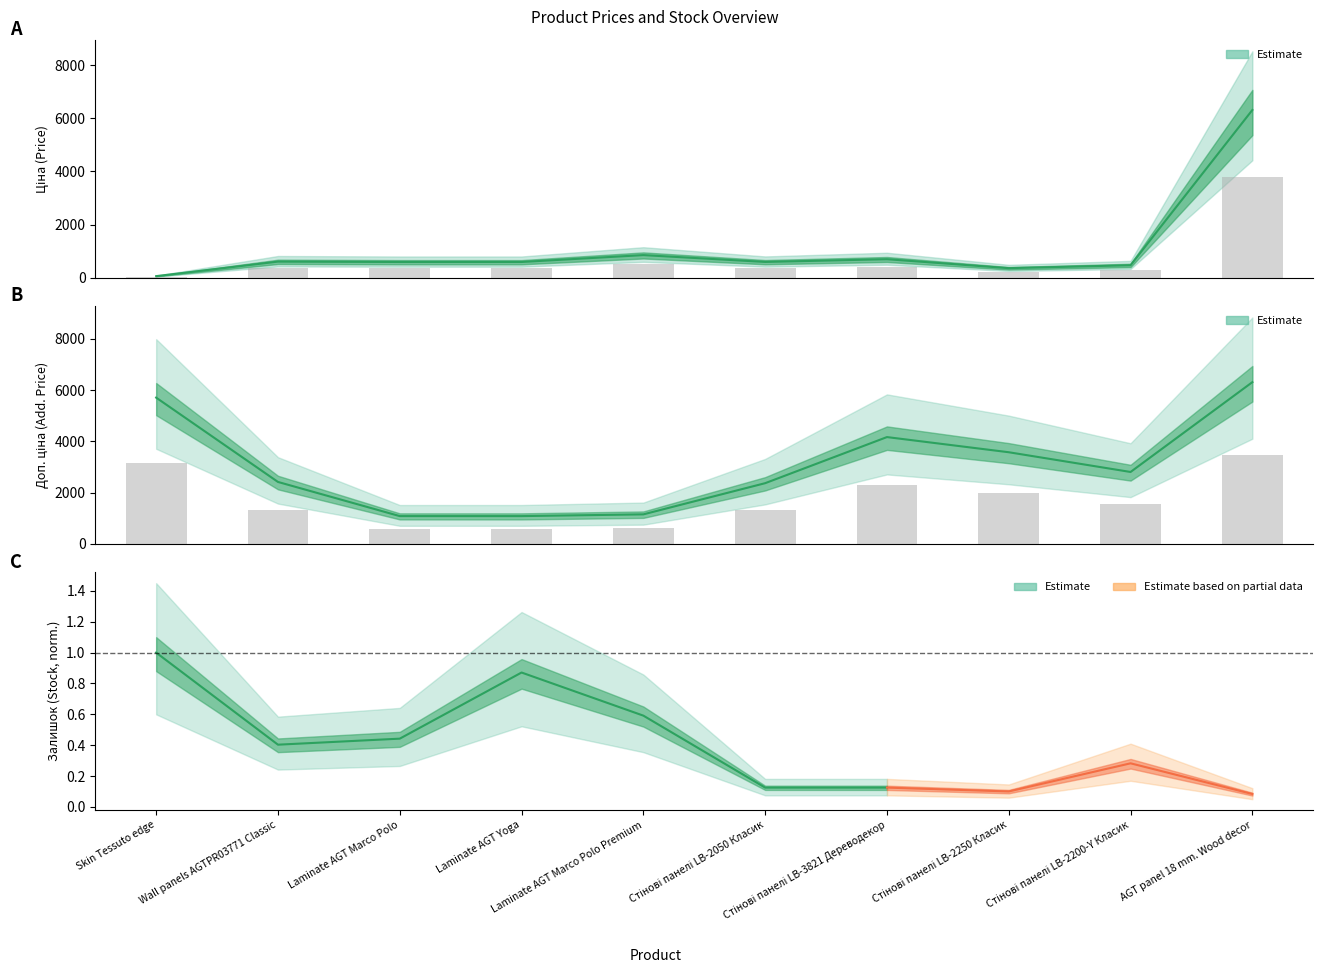

Reading left to right, what are all the values shown in this chart?

Ціна: Skin Tessuto edge=57.0	Wall panels AGTPR03771 Classic=603.7	Laminate AGT Marco Polo=589.9	Laminate AGT Yoga=589.9	Laminate AGT Marco Polo Premium=848.4	Стінові панелі LB-2050 Класик=591.6	Стінові панелі LB-3821 Дереводекор=694.3	Стінові панелі LB-2250 Класик=357.4	Стінові панелі LB-2200-Y Класик=467.3	AGT panel 18 mm. Wood decor=6308.8
Доп. ціна: Skin Tessuto edge=5705.0	Wall panels AGTPR03771 Classic=2414.8	Laminate AGT Marco Polo=1081.7	Laminate AGT Yoga=1081.7	Laminate AGT Marco Polo Premium=1149.7	Стінові панелі LB-2050 Класик=2366.5	Стінові панелі LB-3821 Дереводекор=4165.6	Стінові панелі LB-2250 Класик=3573.9	Стінові панелі LB-2200-Y Класик=2803.6	AGT panel 18 mm. Wood decor=6308.8